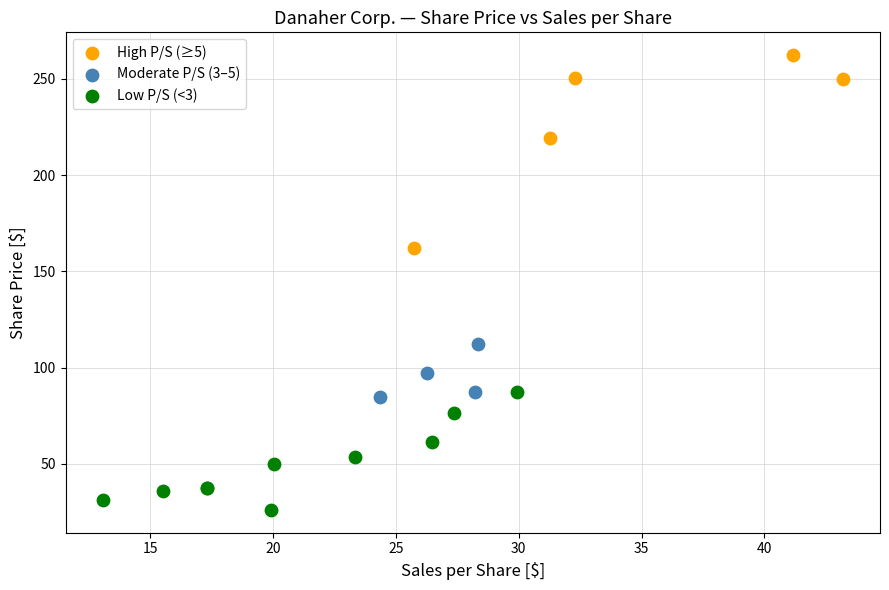

Which series has the largest Y range (max minus min)?

High P/S (≥5)